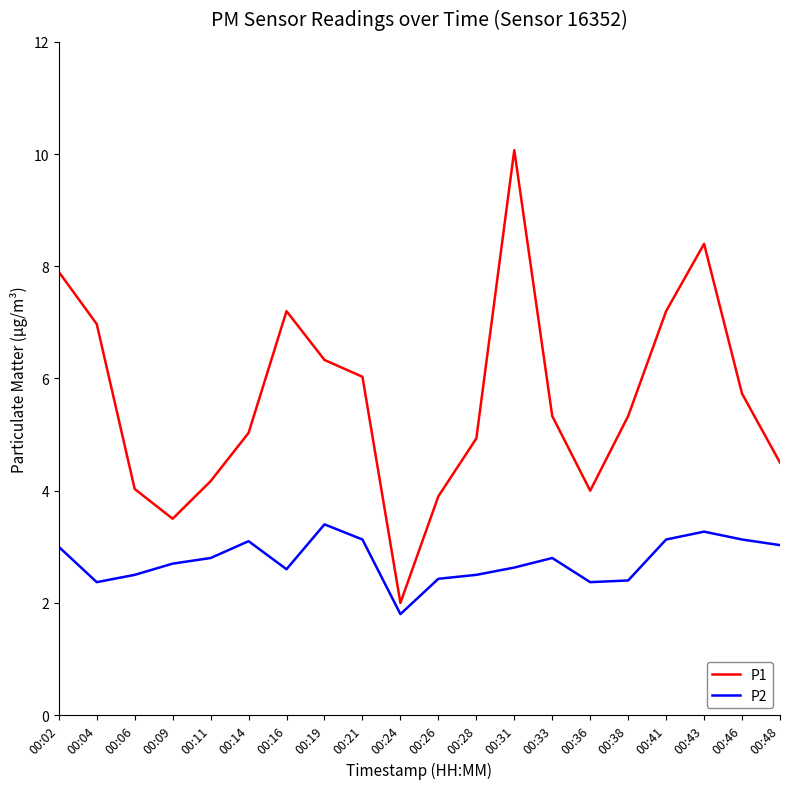

What is the greatest value displayed?

10.1